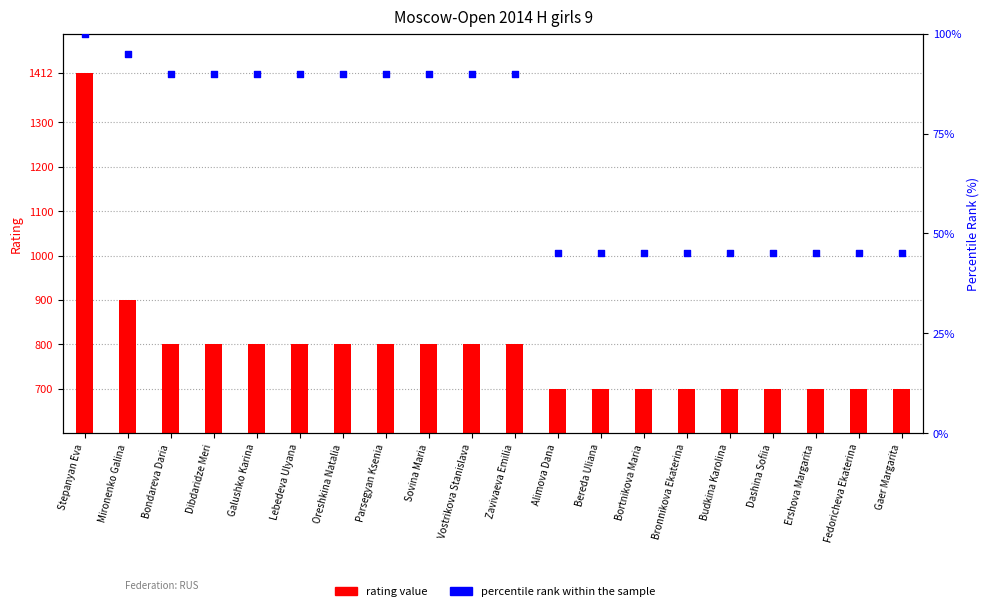

At which category is the sum across all series the highest?

Stepanyan Eva